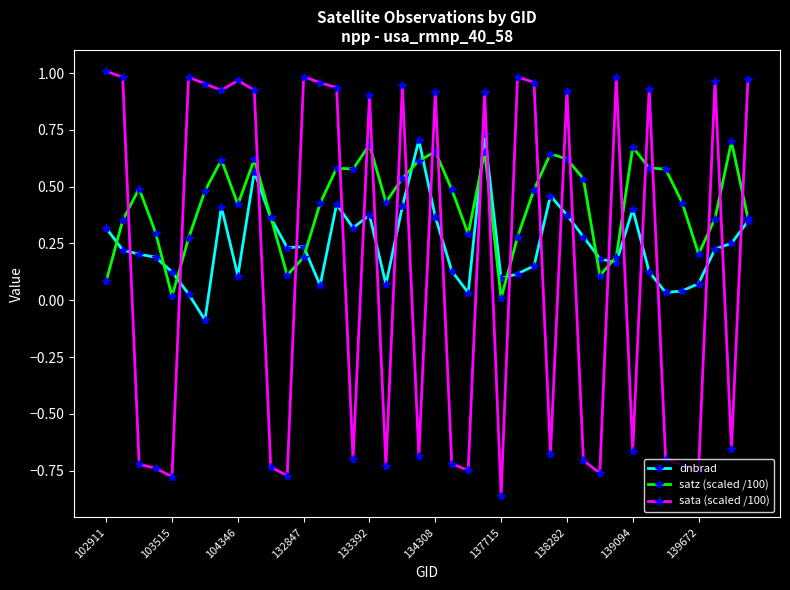

How many intersections are there between satz (scaled /100) and sata (scaled /100)?

24